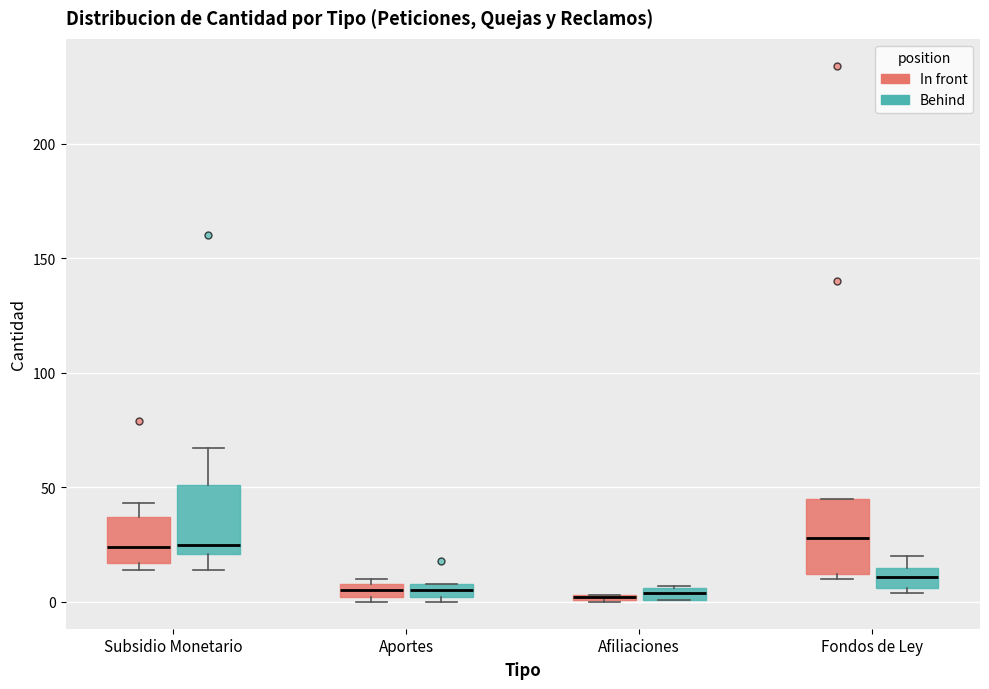

Where is the lower edge of the box for Afiliaciones (Behind) on the y-axis? The values are not printed on the chart, so give them approximately, as read against the axis.

0